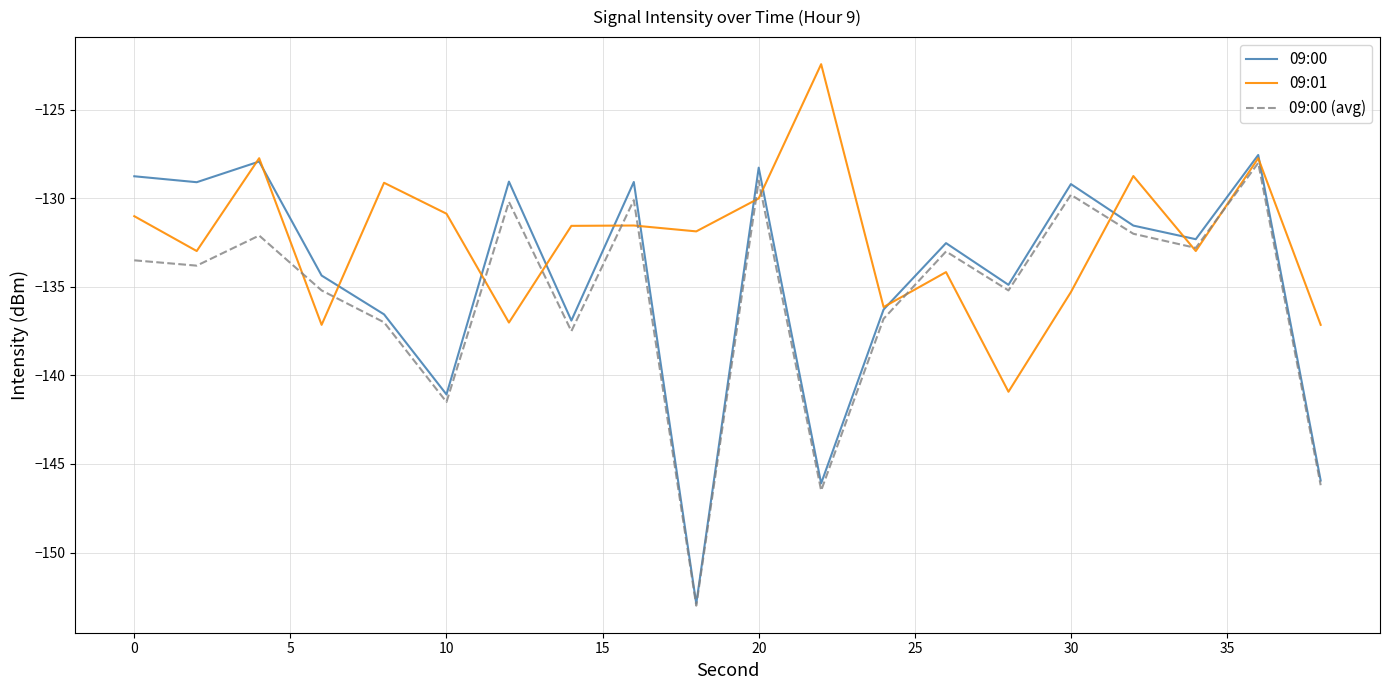

Which series has the largest total across all categories?

09:01